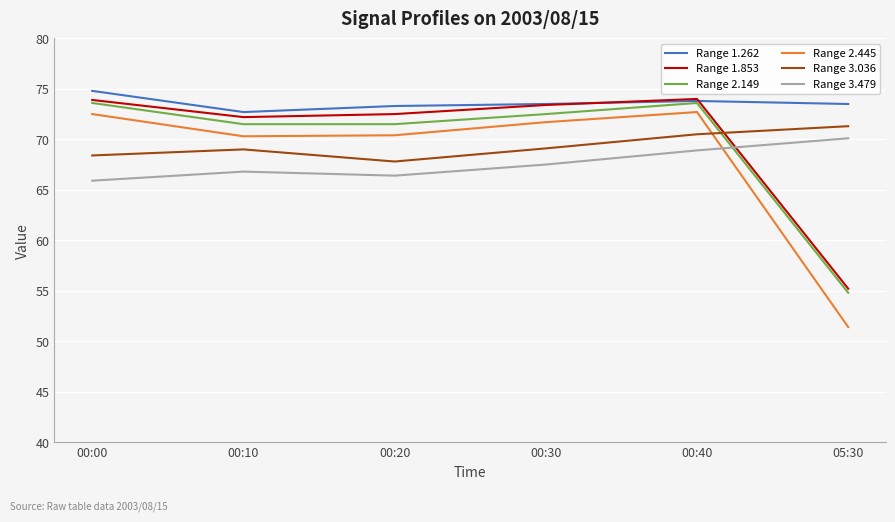

What is the approximate value of Range 3.036 at 00:00?

68.4